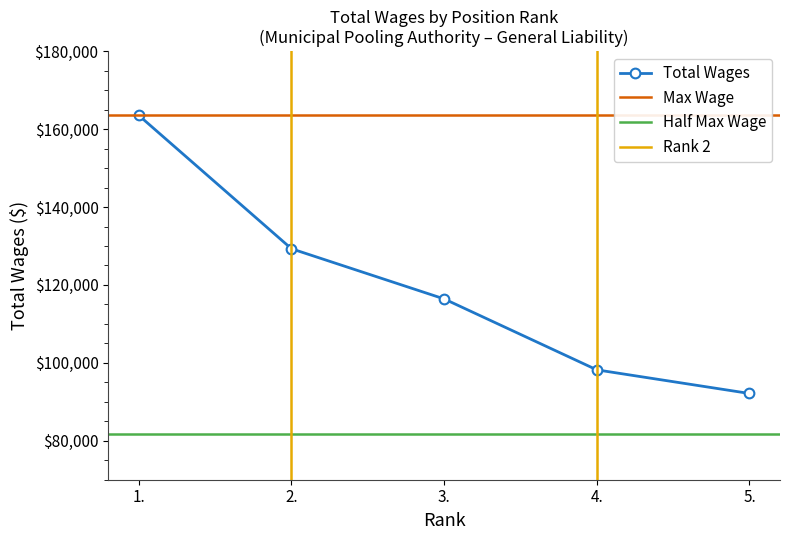

Approximately how many times larger is the value at 3. compared to 4.?

1.2